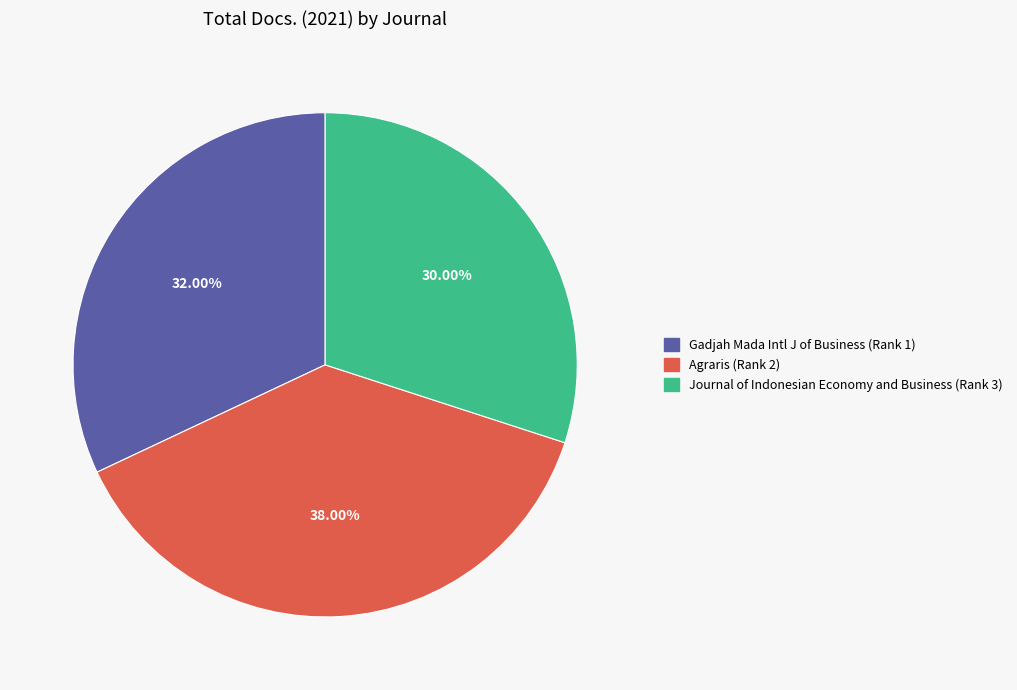

Between Agraris (Rank 2) and Journal of Indonesian Economy and Business (Rank 3), which is larger?

Agraris (Rank 2)